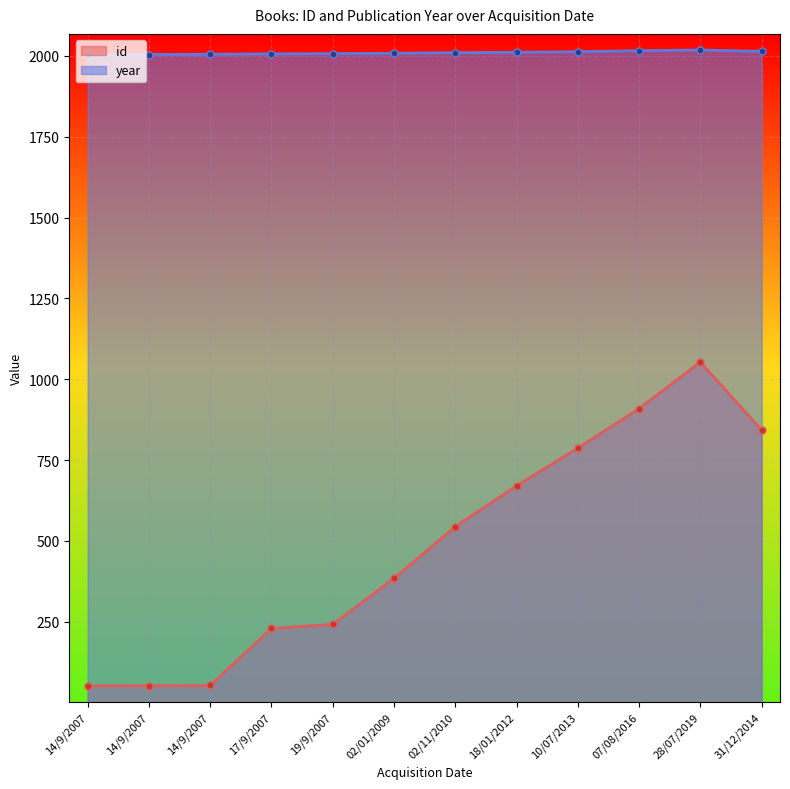

Where is id nearest to the value 552?

02/11/2010